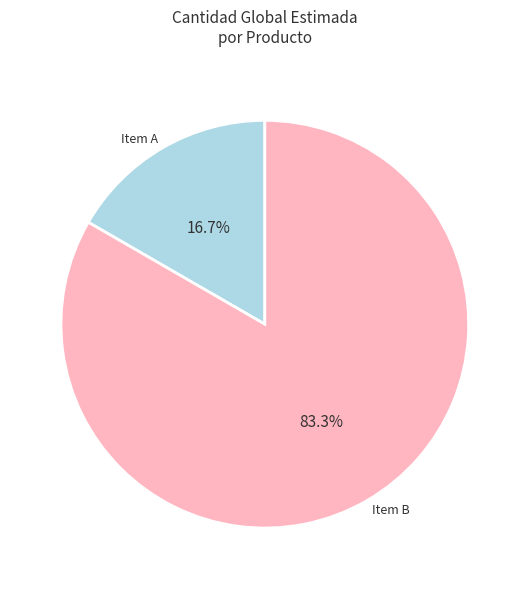

Is there a majority slice in this chart?

Yes